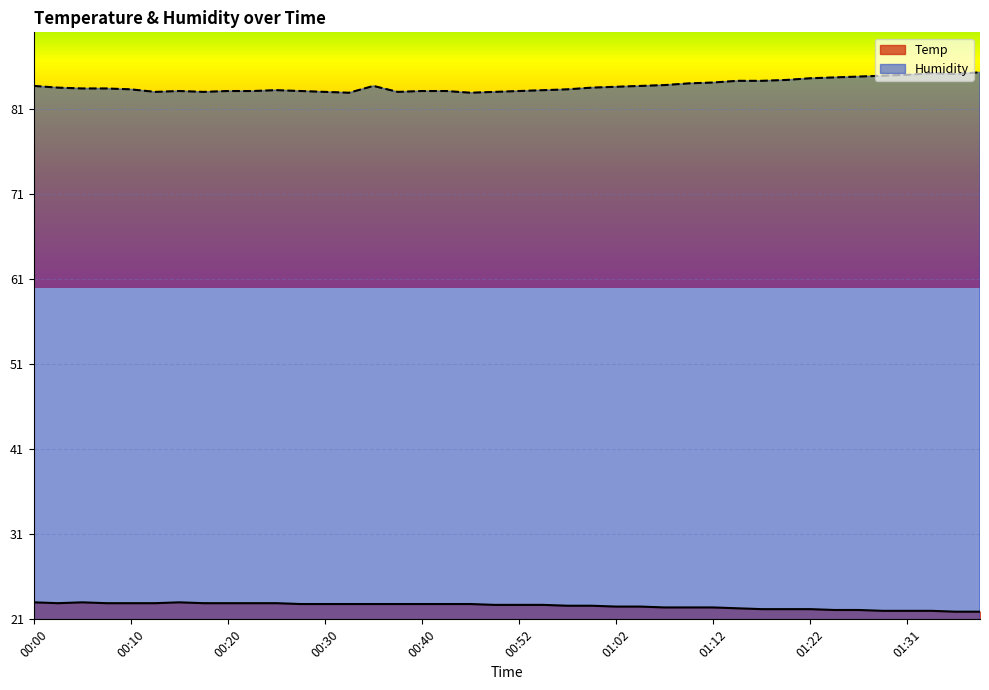

How many values in the Temp series exceed 22?

35